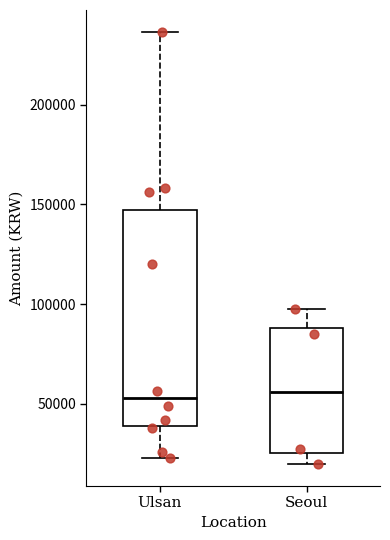

Reading left to right, read every box against the y-axis: the position of its median line, the range the box covers, and the ends of its whiskers. The values are not printed on the chart, so give them approximately, as read against the axis.

Ulsan: median 55000, box 40000 to 145000, whiskers 25000 to 235000
Seoul: median 55000, box 25000 to 90000, whiskers 20000 to 100000